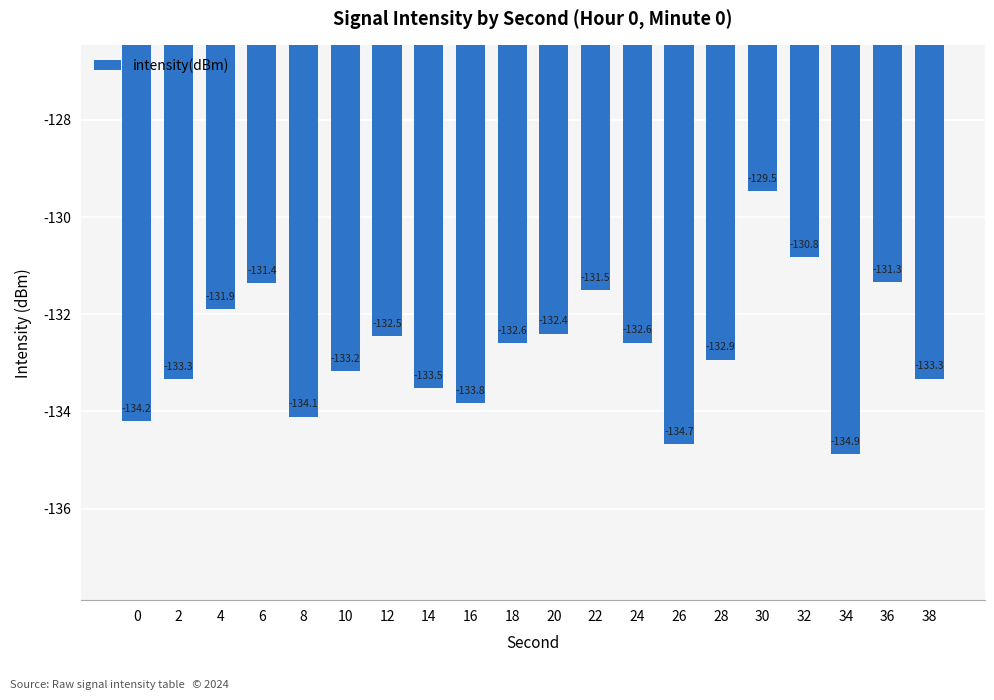

What is the maximum value shown in the chart?

-129.5